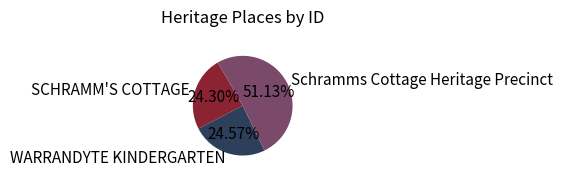

What is the majority slice?

Schramms Cottage Heritage Precinct